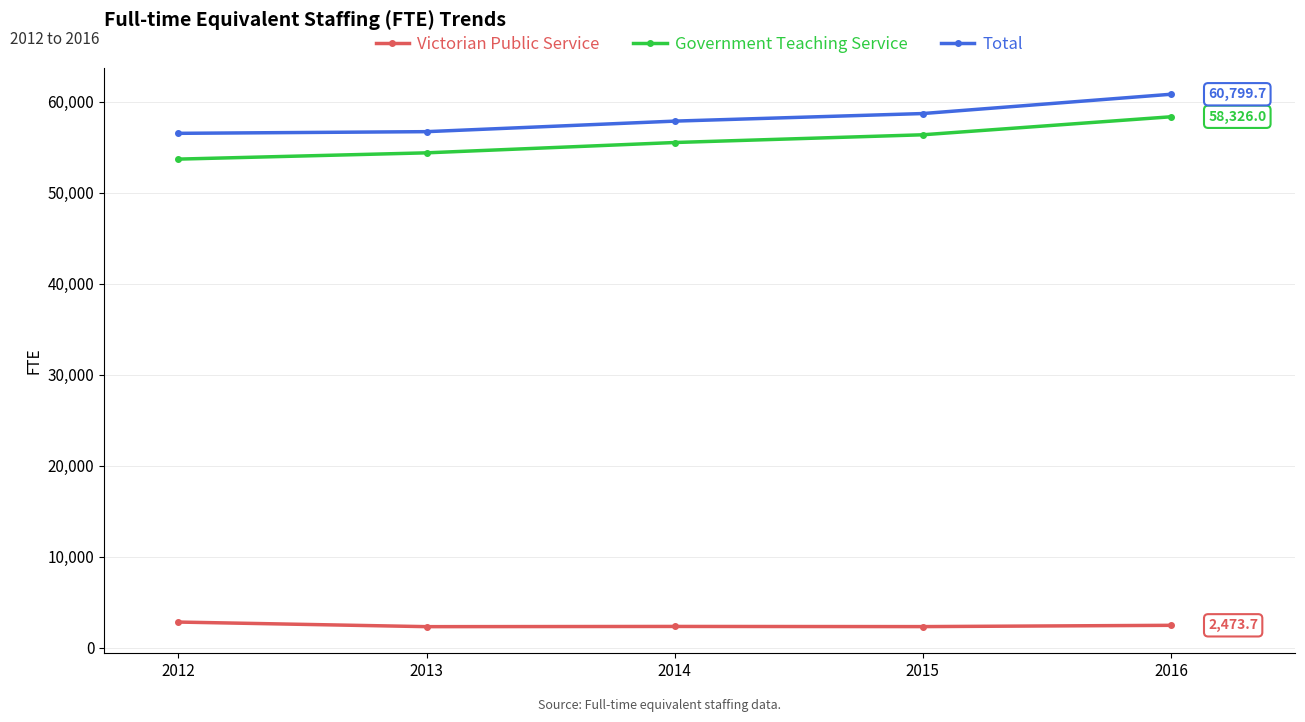

True or false: Government Teaching Service has more than 1 points higher than both neighbors.

False